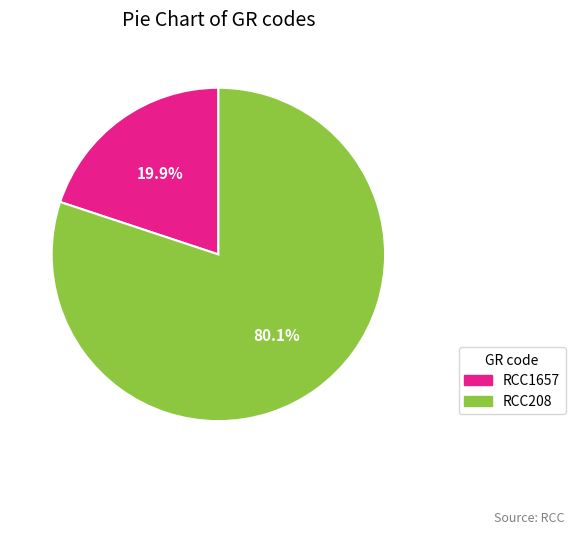

Combined, what portion of the pie is RCC1657 and RCC208?

100.0%